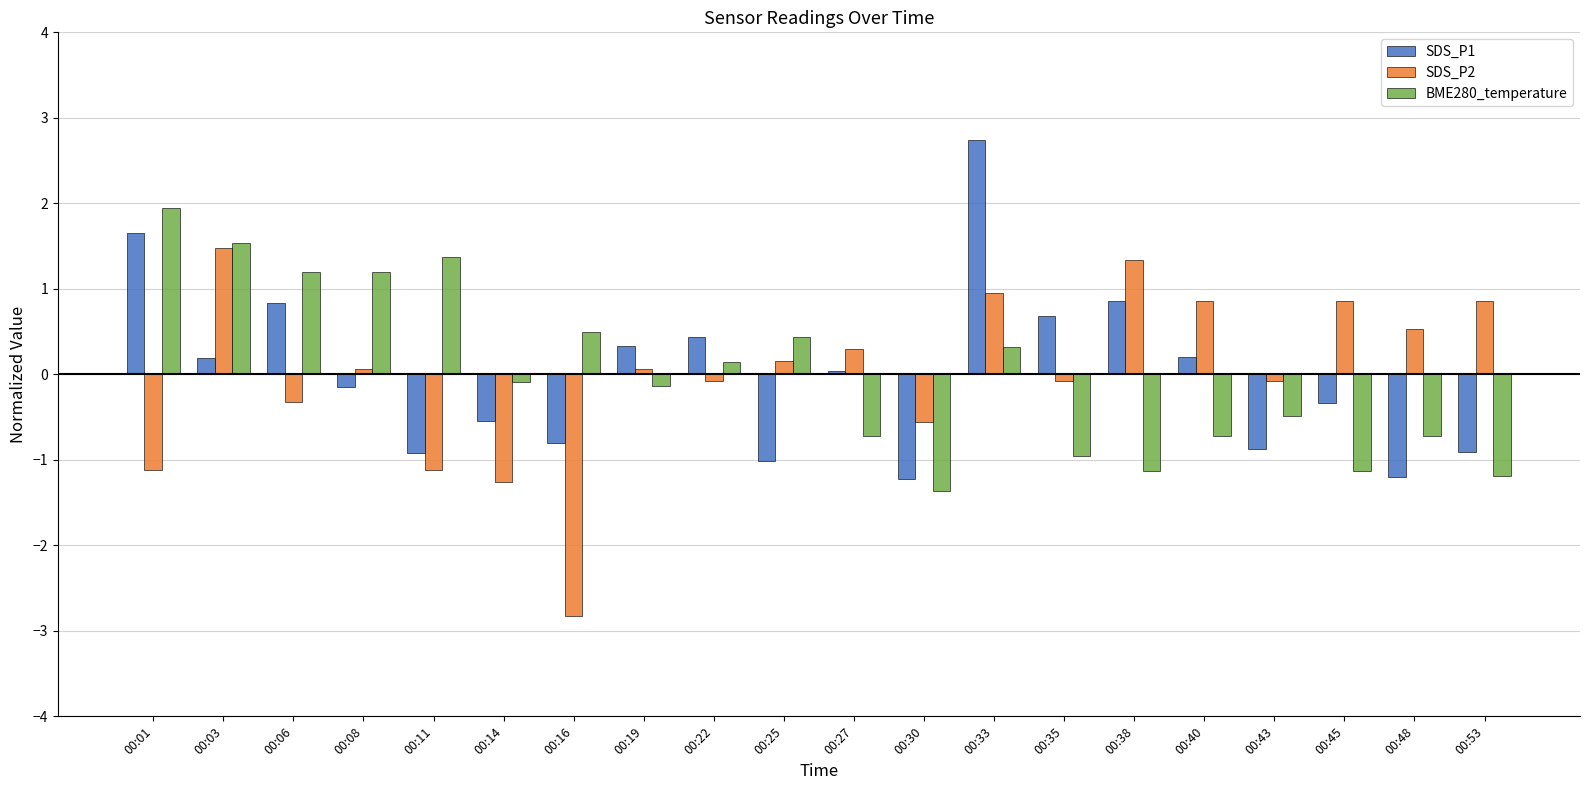

Is the value of SDS_P1 at 00:14 greater than the value of BME280_temperature at 00:01?

No